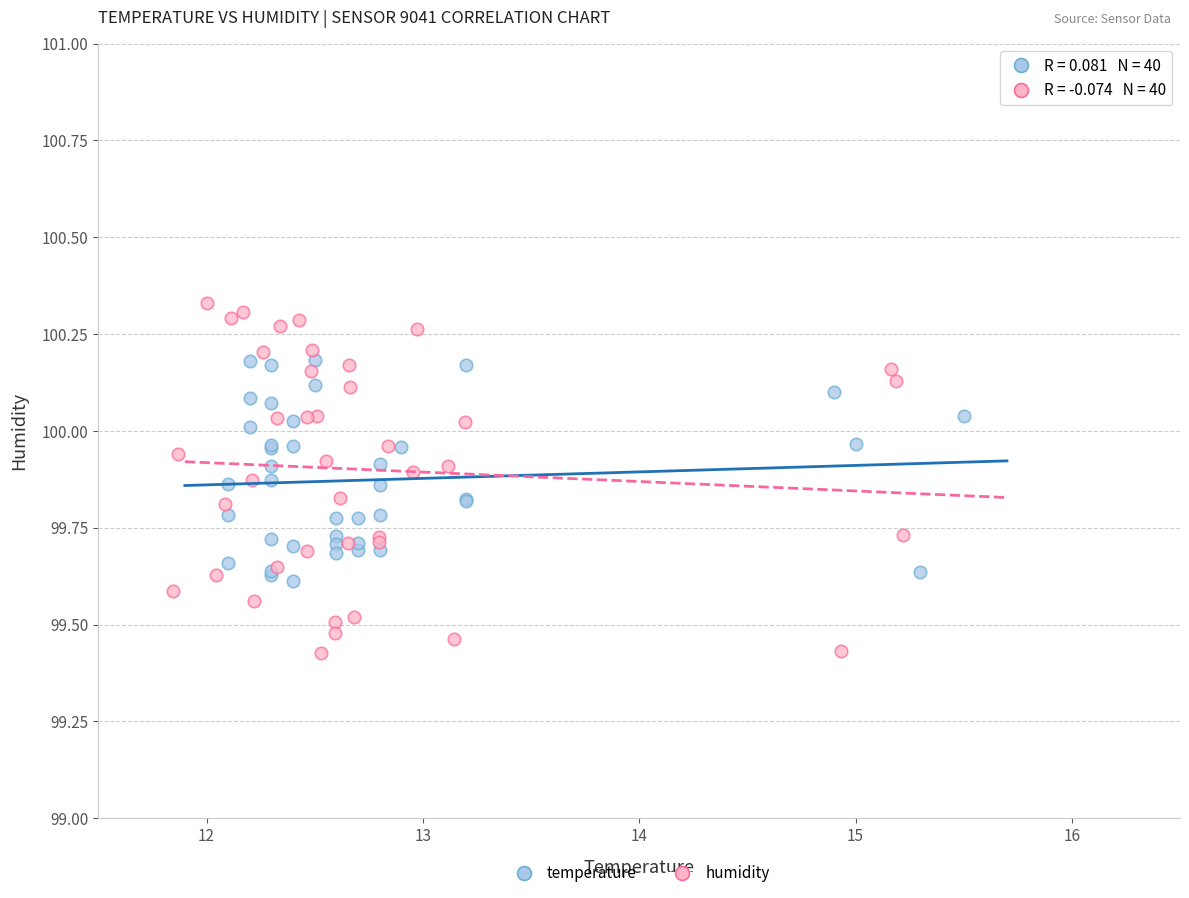

Which series has the largest Y range (max minus min)?

humidity